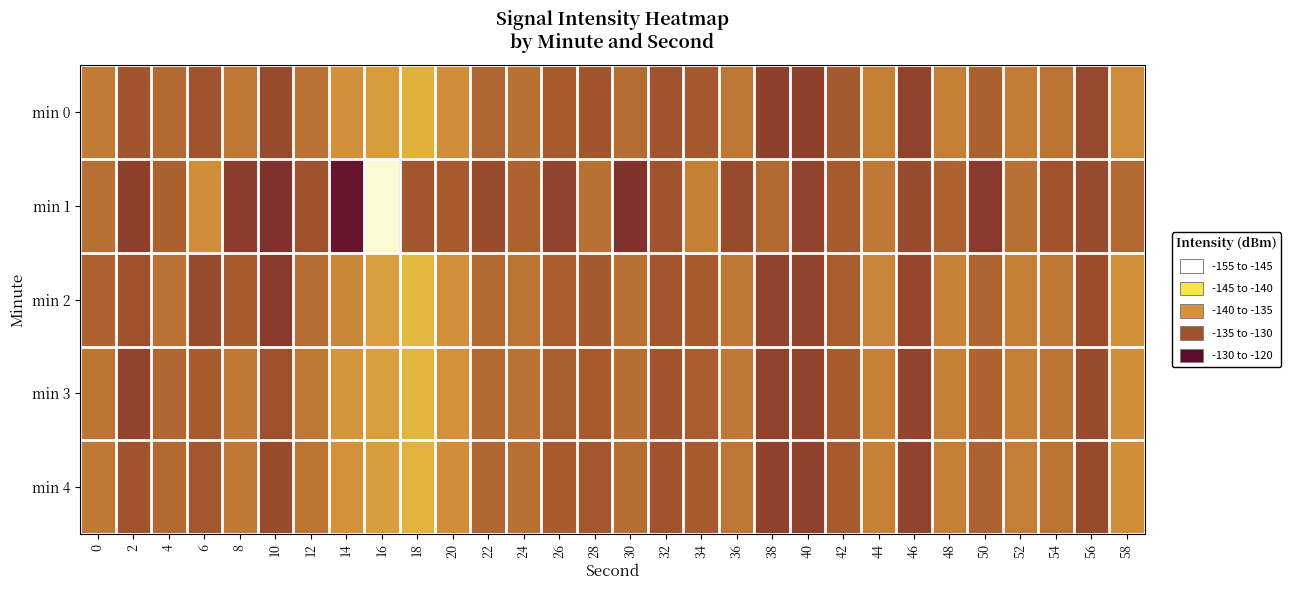

Reading left to right, transcribe all the data shown in this chart.

min 0: 0=-134.4	2=-129.2	4=-132.0	6=-129.0	8=-133.8	10=-127.9	12=-133.1	14=-137.2	16=-138.5	18=-140.9	20=-136.9	22=-131.4	24=-133.0	26=-130.0	28=-129.3	30=-132.4	32=-129.0	34=-129.7	36=-133.7	38=-126.7	40=-126.7	42=-129.8	44=-135.1	46=-126.9	48=-134.9	50=-130.8	52=-134.6	54=-133.3	56=-127.7	58=-136.6
min 1: 0=-132.8	2=-126.6	4=-130.8	6=-136.9	8=-126.3	10=-124.8	12=-128.7	14=-121.4	16=-153.0	18=-129.4	20=-130.0	22=-128.0	24=-131.0	26=-127.0	28=-133.0	30=-125.0	32=-129.0	34=-135.0	36=-128.0	38=-132.0	40=-127.0	42=-130.0	44=-134.0	46=-128.0	48=-131.0	50=-126.0	52=-133.0	54=-129.0	56=-128.0	58=-132.0
min 2: 0=-131.0	2=-128.5	4=-133.2	6=-127.8	8=-130.1	10=-125.9	12=-132.4	14=-136.1	16=-139.0	18=-141.5	20=-137.2	22=-132.0	24=-133.5	26=-130.2	28=-129.8	30=-132.9	32=-129.4	34=-130.1	36=-134.2	38=-127.1	40=-127.0	42=-130.3	44=-135.7	46=-127.4	48=-135.4	50=-131.3	52=-135.1	54=-133.8	56=-128.2	58=-137.1
min 3: 0=-133.5	2=-127.0	4=-131.5	6=-130.0	8=-134.2	10=-128.5	12=-133.7	14=-137.8	16=-139.0	18=-141.2	20=-137.5	22=-131.9	24=-133.2	26=-130.5	28=-129.9	30=-132.7	32=-129.1	34=-130.2	36=-134.0	38=-126.9	40=-127.2	42=-130.0	44=-135.3	46=-127.1	48=-135.0	50=-131.0	52=-134.8	54=-133.5	56=-128.0	58=-136.9
min 4: 0=-134.0	2=-129.0	4=-132.0	6=-129.5	8=-134.0	10=-128.0	12=-133.5	14=-137.5	16=-138.8	18=-141.0	20=-137.0	22=-131.5	24=-133.0	26=-130.0	28=-129.5	30=-132.5	32=-129.0	34=-130.0	36=-133.8	38=-126.7	40=-126.8	42=-129.9	44=-135.2	46=-127.0	48=-134.9	50=-130.9	52=-134.7	54=-133.3	56=-127.8	58=-136.7